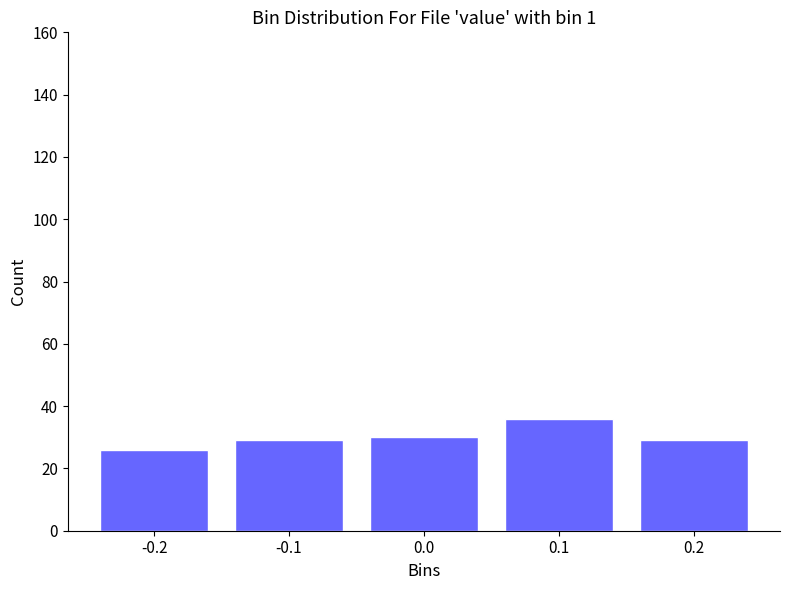

Reading left to right, list all the values displayed in this chart.

26	29	30	36	29